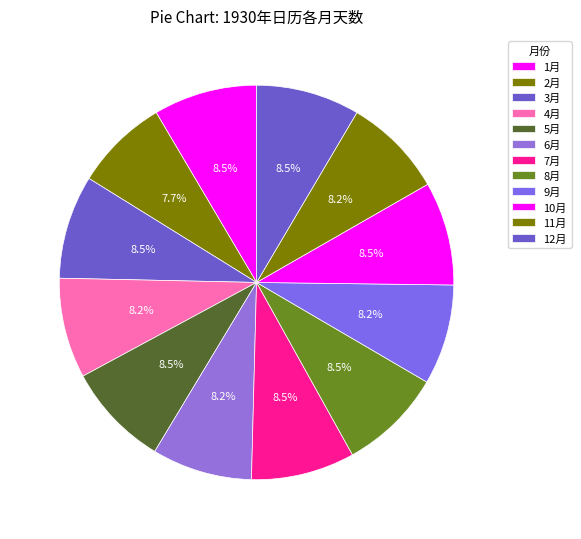

Count the number of slices in the pie.

12